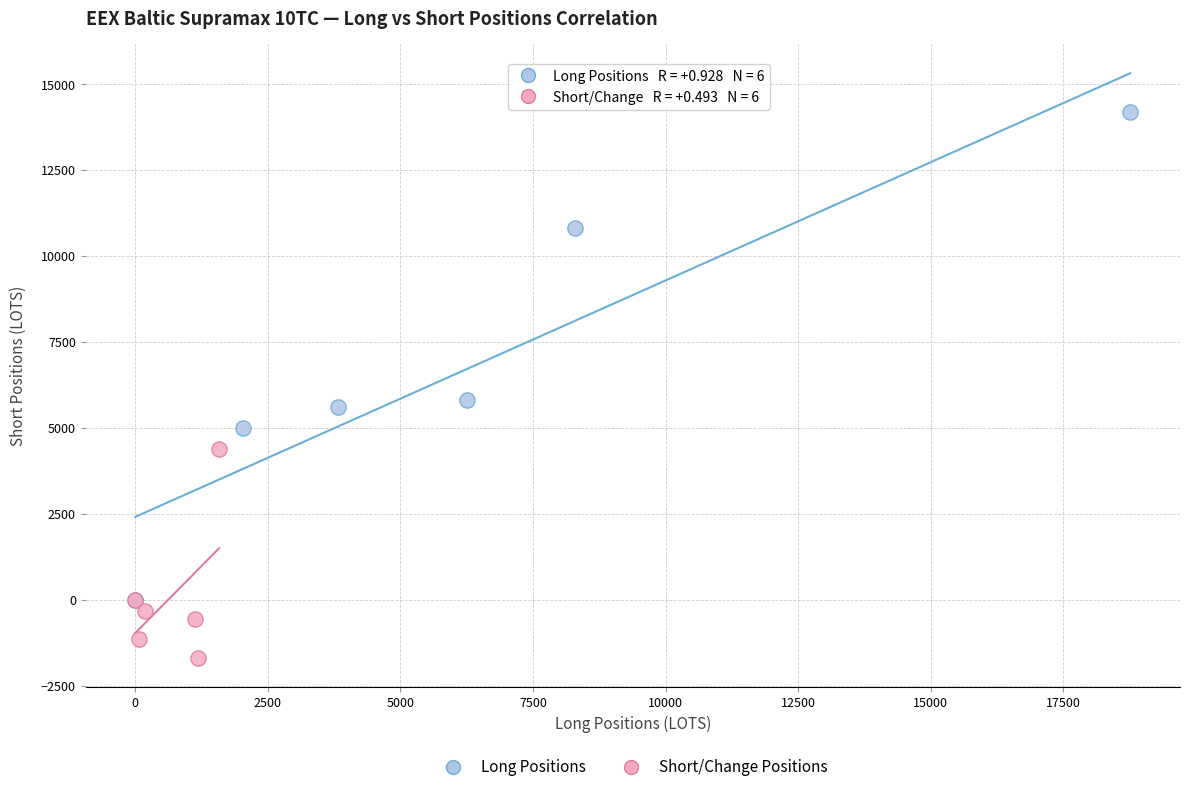

What are all the series names shown in the legend?

Long Positions, Short/Change Positions